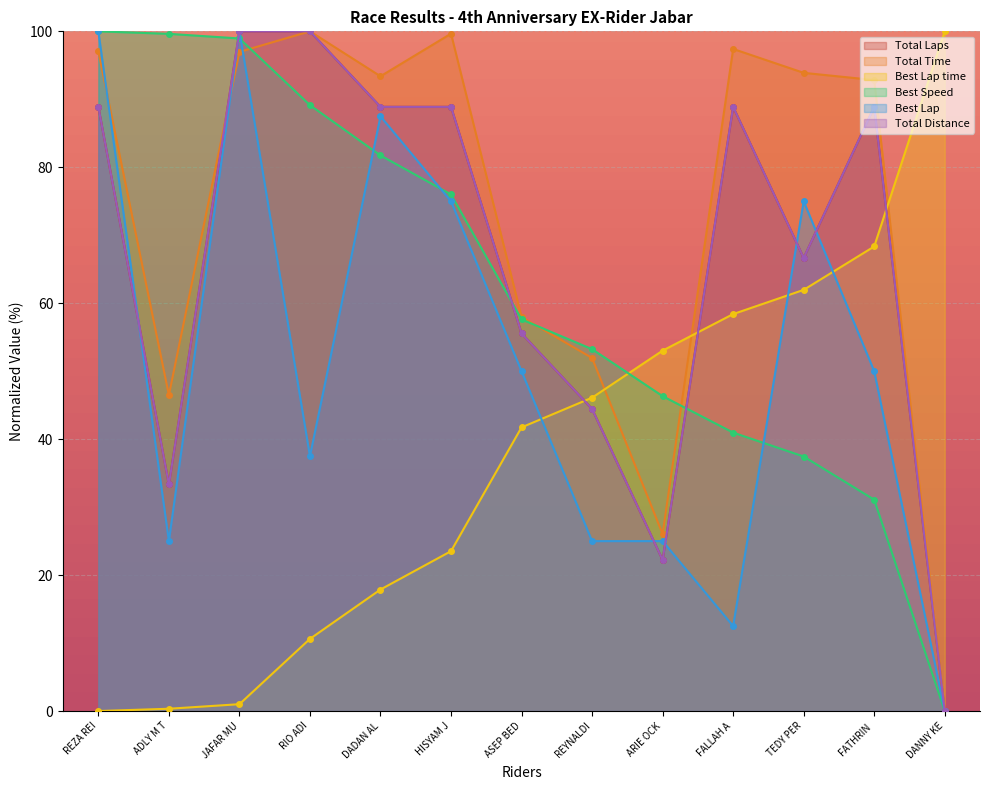

What is the difference between the maximum and minimum values in the Best Lap series?

100.0